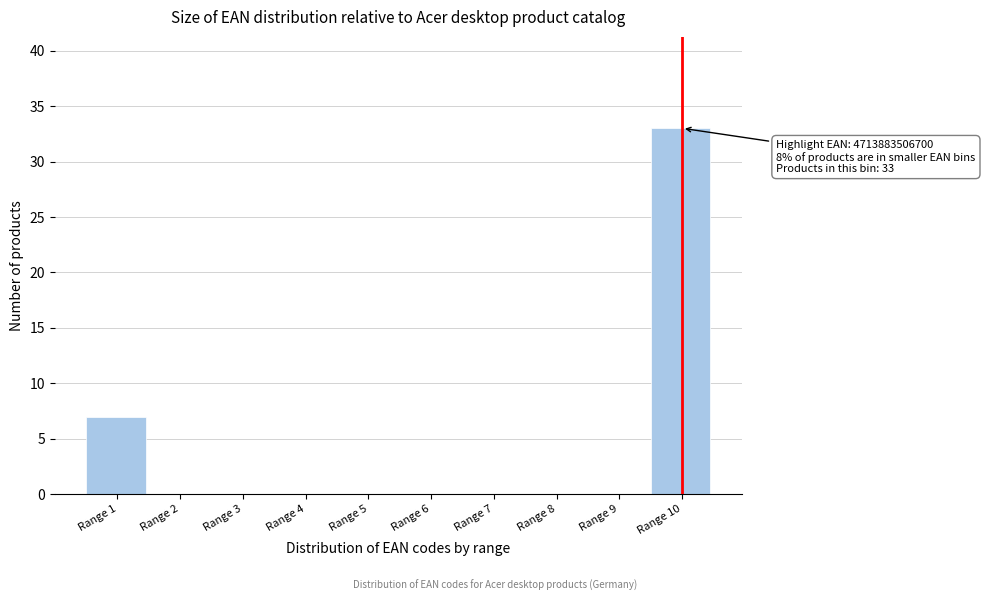

Reading right to left, list all the values displayed in this chart.

Range 10=33	Range 9=0	Range 8=0	Range 7=0	Range 6=0	Range 5=0	Range 4=0	Range 3=0	Range 2=0	Range 1=7